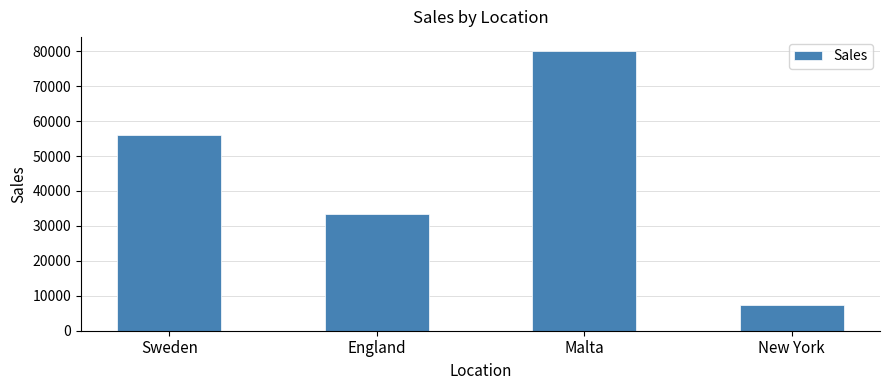

Reading left to right, transcribe all the data shown in this chart.

Sweden=55880	England=33540	Malta=80100	New York=7500